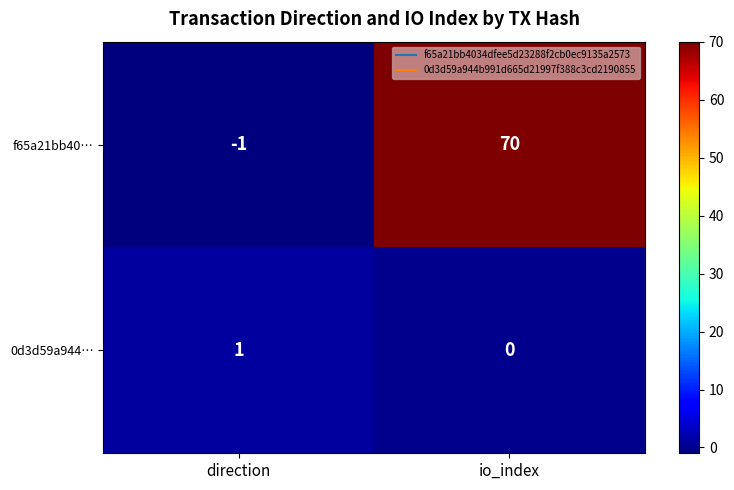

List the series in order of their peak value, lowest first.

0d3d59a944…, f65a21bb40…